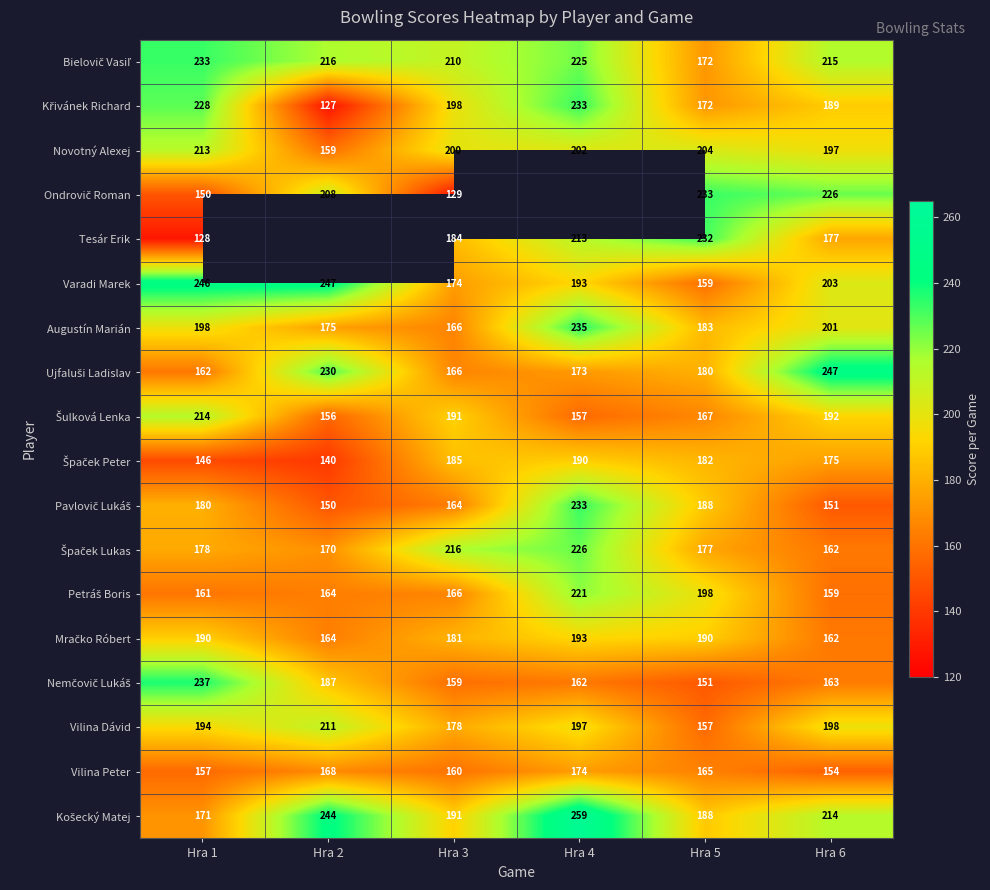

At how many categories does at least one series exceed 234?

4